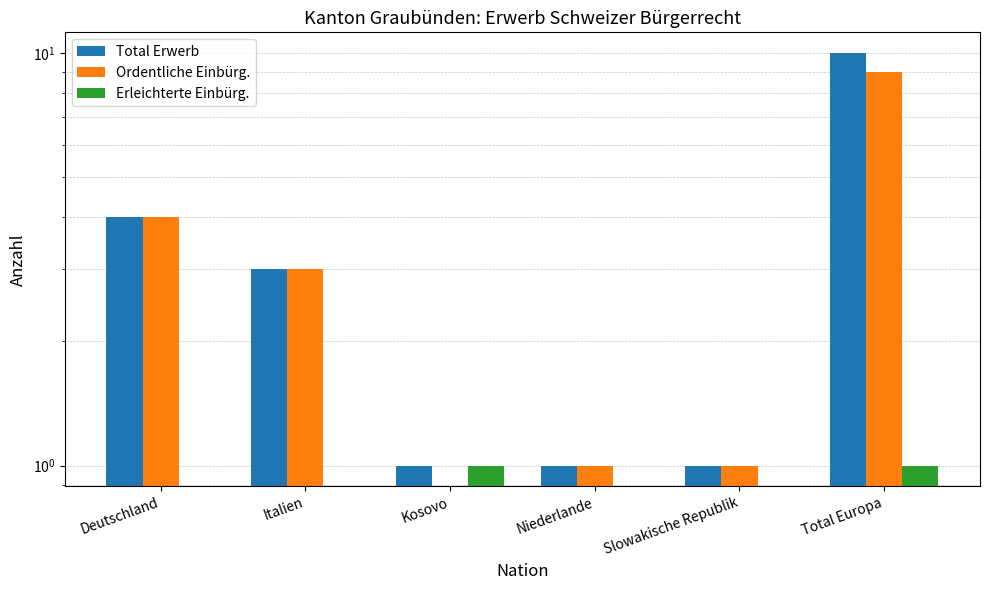

Which has a higher value, Italien or Total Europa?

Total Europa